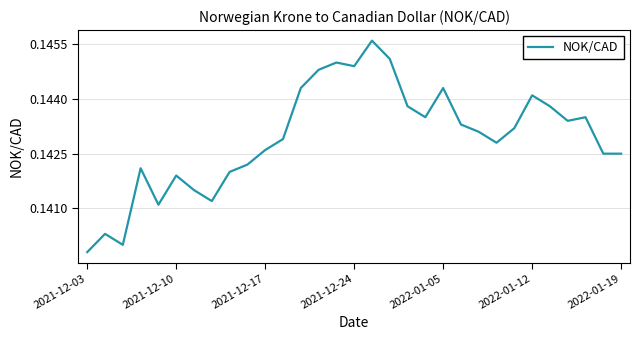

Reading right to left, extract all data points from this chart.

0.1	0.1	0.1	0.1	0.1	0.1	0.1	0.1	0.1	0.1	0.1	0.1	0.1	0.1	0.1	0.1	0.1	0.1	0.1	0.1	0.1	0.1	0.1	0.1	0.1	0.1	0.1	0.1	0.1	0.1	0.1